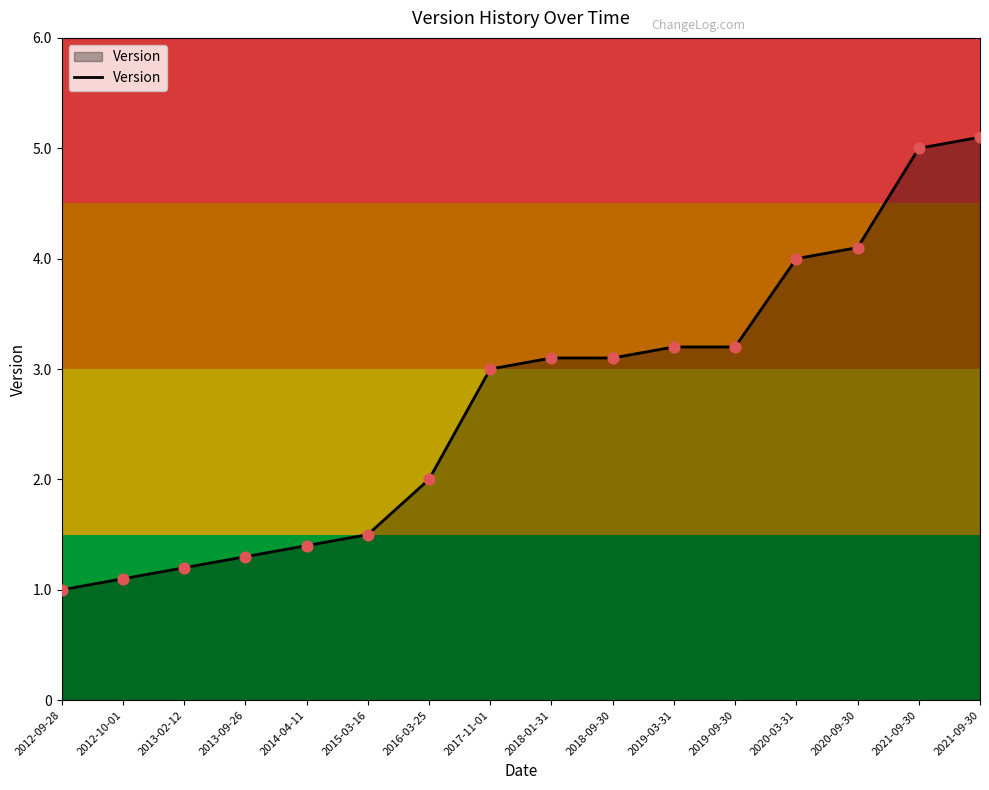

Which has a higher value, 2018-09-30 or 2021-09-30?

2021-09-30